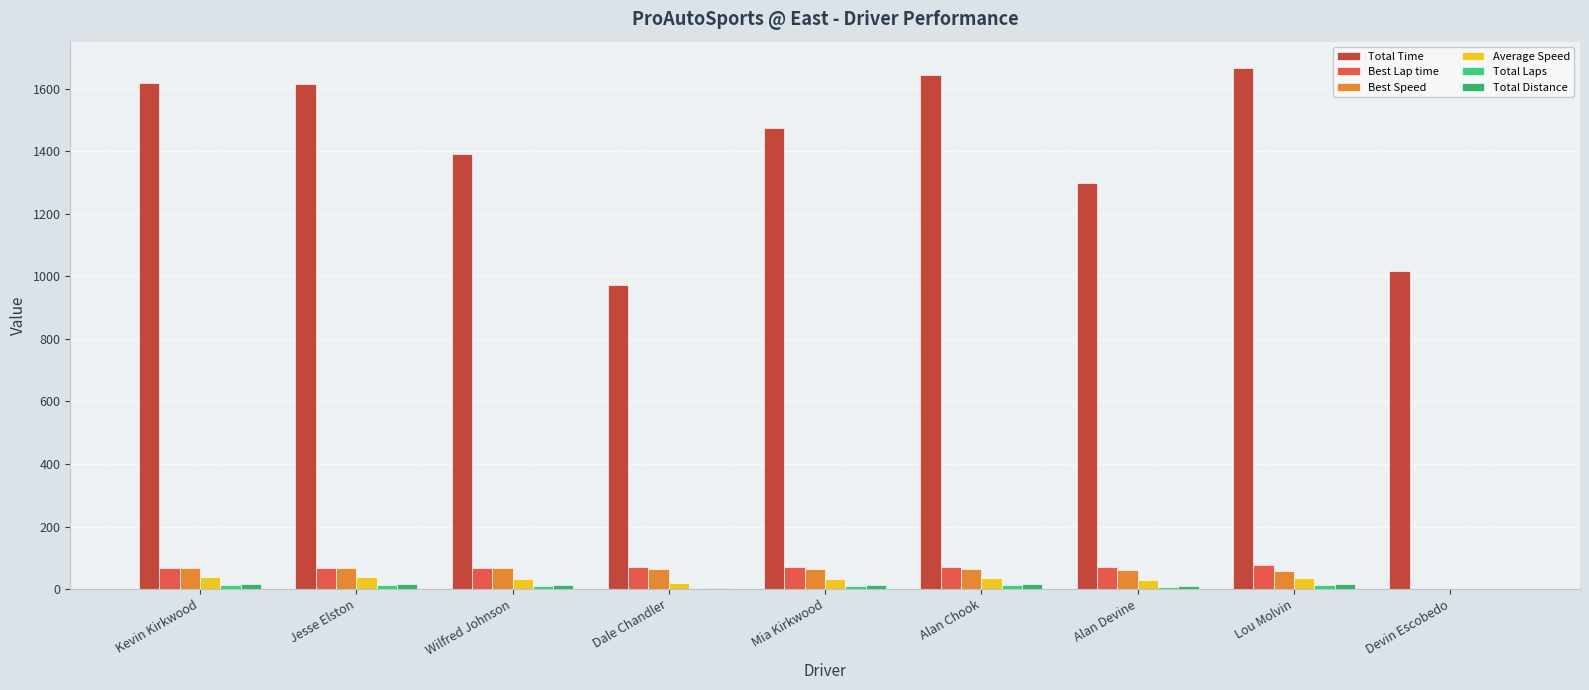

Reading left to right, transcribe all the data shown in this chart.

Total Time: Kevin Kirkwood=1619.5	Jesse Elston=1615.1	Wilfred Johnson=1392.3	Dale Chandler=972.3	Mia Kirkwood=1473.0	Alan Chook=1644.2	Alan Devine=1298.0	Lou Molvin=1667.0	Devin Escobedo=1018.1
Best Lap time: Kevin Kirkwood=66.3	Jesse Elston=68.0	Wilfred Johnson=68.0	Dale Chandler=70.5	Mia Kirkwood=70.8	Alan Chook=71.0	Alan Devine=72.0	Lou Molvin=76.2	Devin Escobedo=0.0
Best Speed: Kevin Kirkwood=67.9	Jesse Elston=66.2	Wilfred Johnson=66.2	Dale Chandler=63.8	Mia Kirkwood=63.5	Alan Chook=63.4	Alan Devine=62.5	Lou Molvin=59.0	Devin Escobedo=0.0
Average Speed: Kevin Kirkwood=38.9	Jesse Elston=39.0	Wilfred Johnson=32.3	Dale Chandler=18.5	Mia Kirkwood=33.6	Alan Chook=35.6	Alan Devine=27.7	Lou Molvin=35.1	Devin Escobedo=0.0
Total Laps: Kevin Kirkwood=14.0	Jesse Elston=14.0	Wilfred Johnson=10.0	Dale Chandler=4.0	Mia Kirkwood=11.0	Alan Chook=13.0	Alan Devine=8.0	Lou Molvin=13.0	Devin Escobedo=0.0
Total Distance: Kevin Kirkwood=17.5	Jesse Elston=17.5	Wilfred Johnson=12.5	Dale Chandler=5.0	Mia Kirkwood=13.8	Alan Chook=16.2	Alan Devine=10.0	Lou Molvin=16.2	Devin Escobedo=0.0